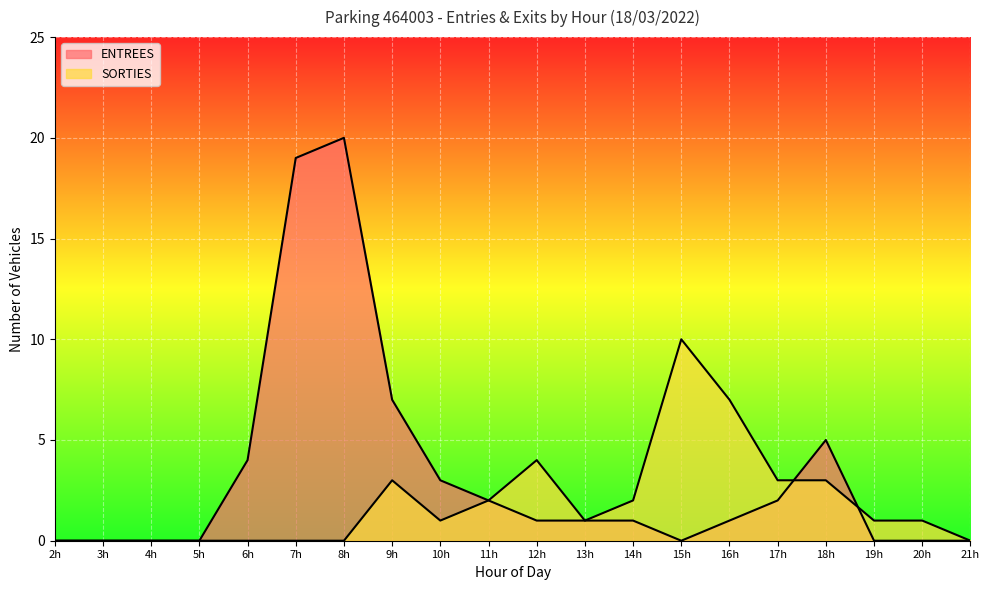

After their last crossing, which series has the higher values: SORTIES or ENTREES?

SORTIES